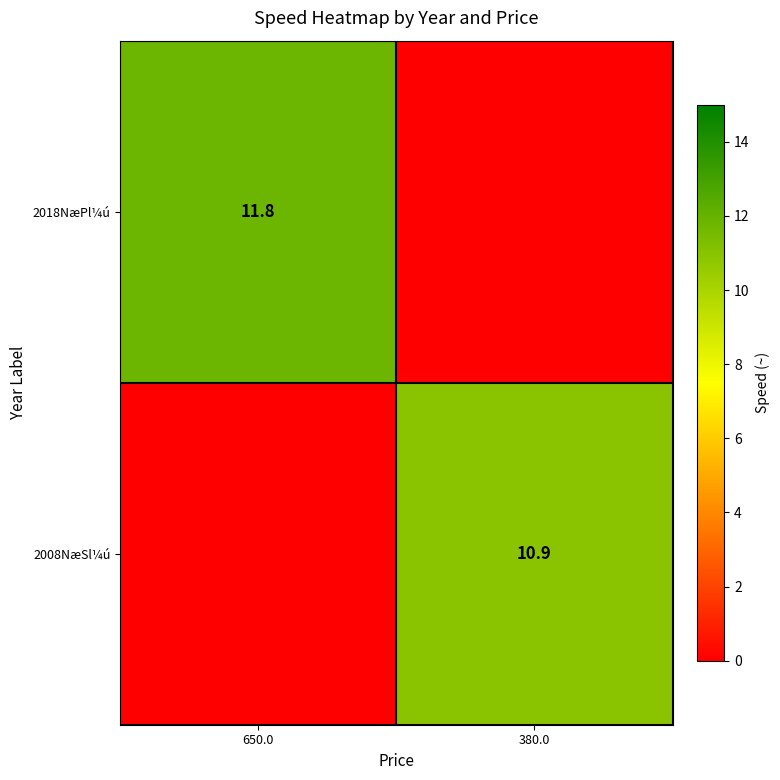

Is the value of 2008NæSl¼ú at 380.0 greater than the value of 2018NæPl¼ú at 650.0?

No